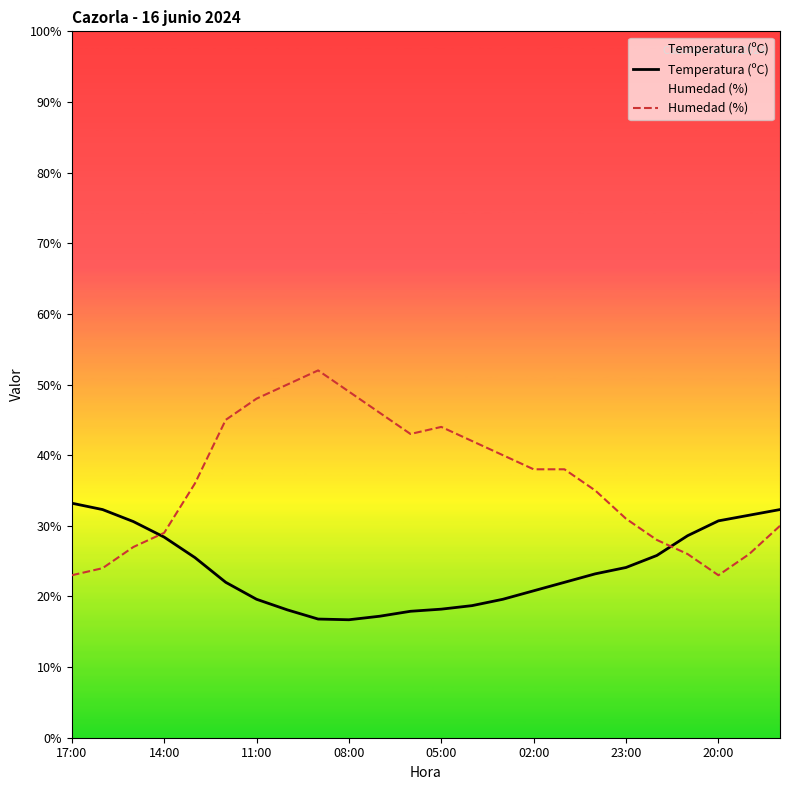

Is it true that Temperatura (ºC) equals 20.8 at 02:00?

True